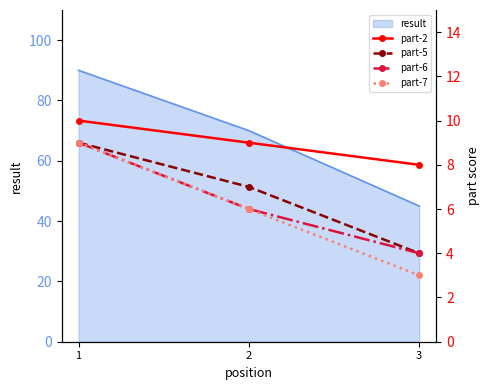

The value of part-2 at 1 is 5. True or false?

False